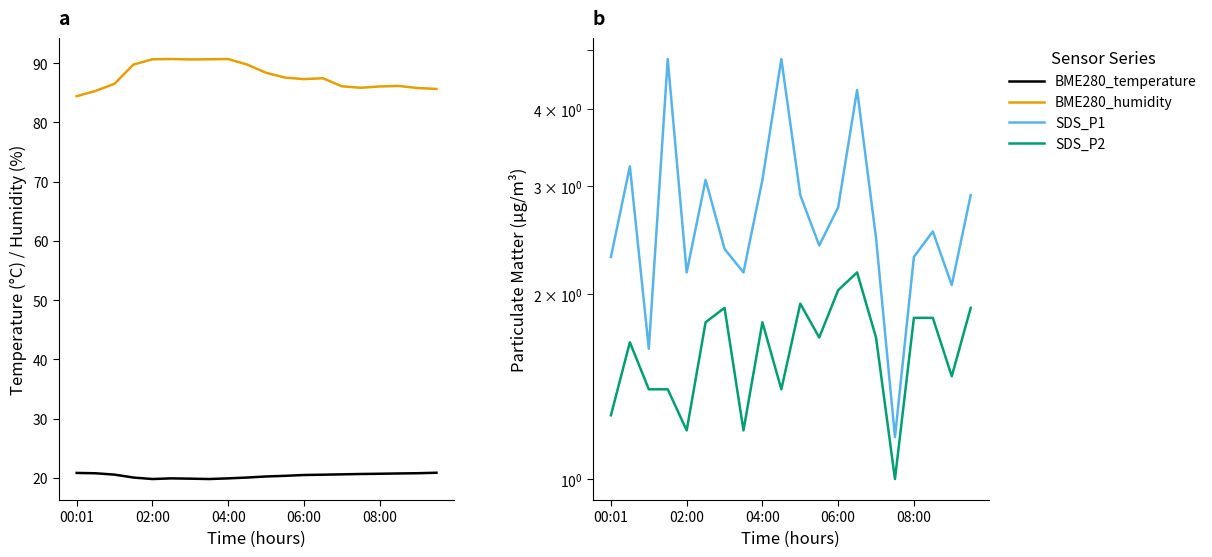

The SDS_P1 series shows 0.9 at 6. True or false?

False